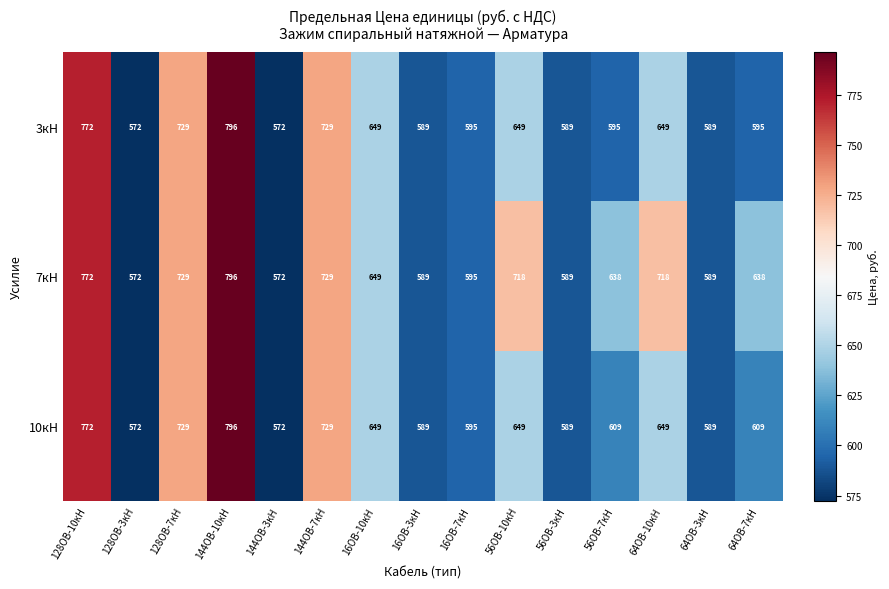

How many distinct data groups are displayed?

3